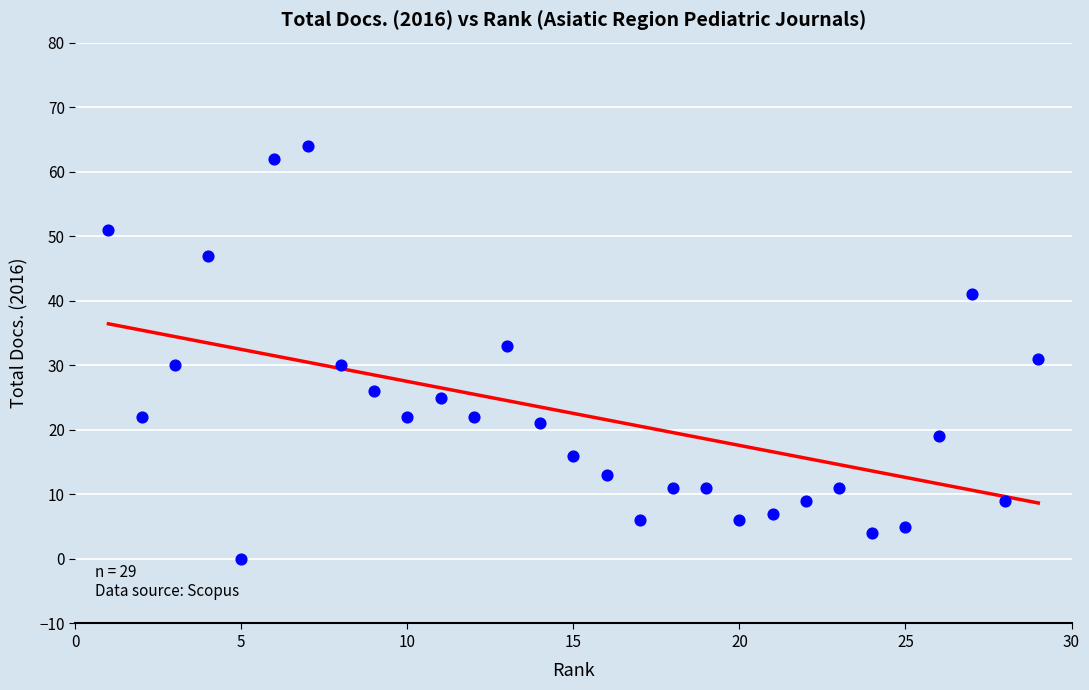

What is the range of X values (max minus min)?

28